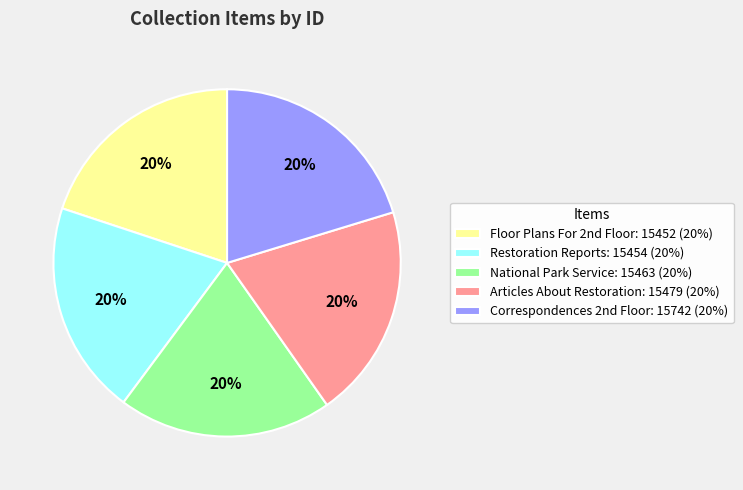

Is Restoration Reports: 15454 (20%) the majority of the pie?

No